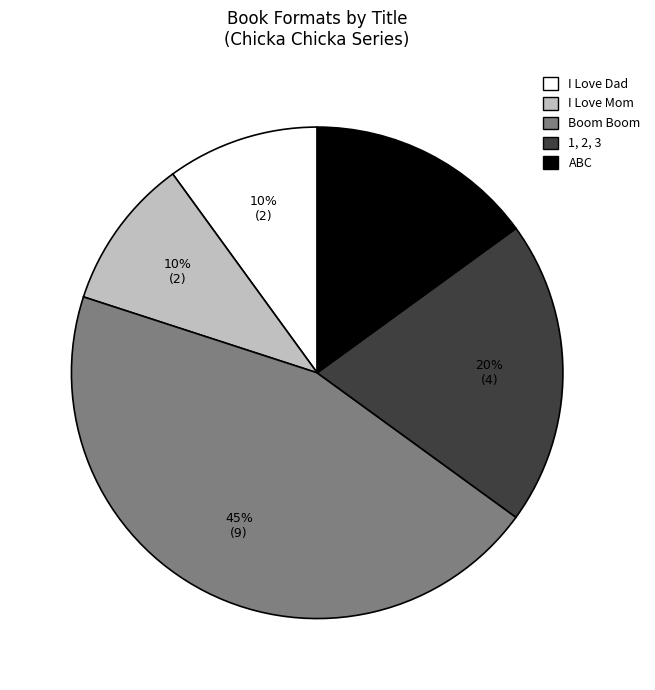

Is there a majority slice in this chart?

No